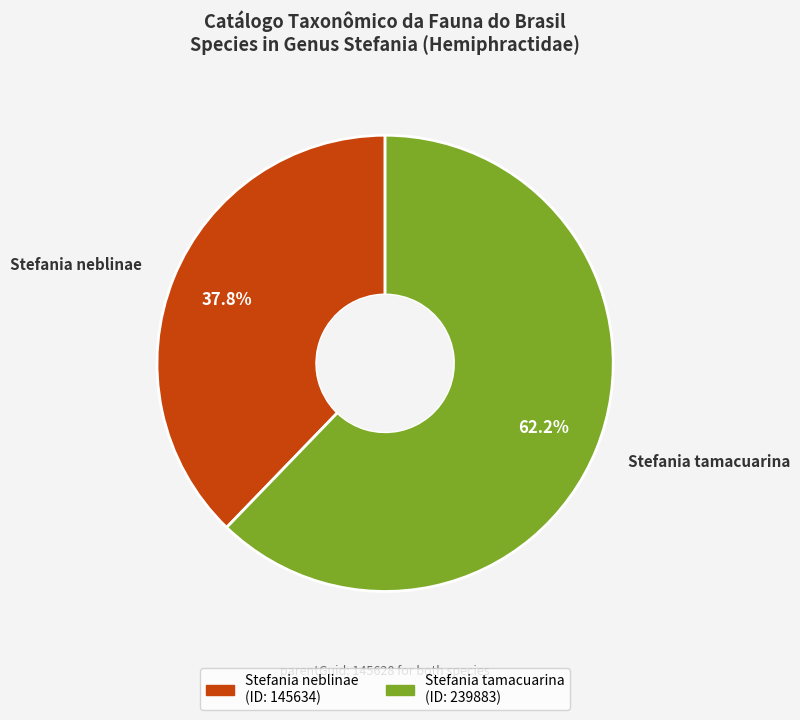

To the nearest percent, what is the difference between the Stefania neblinae and Stefania tamacuarina slice percentages?

24%